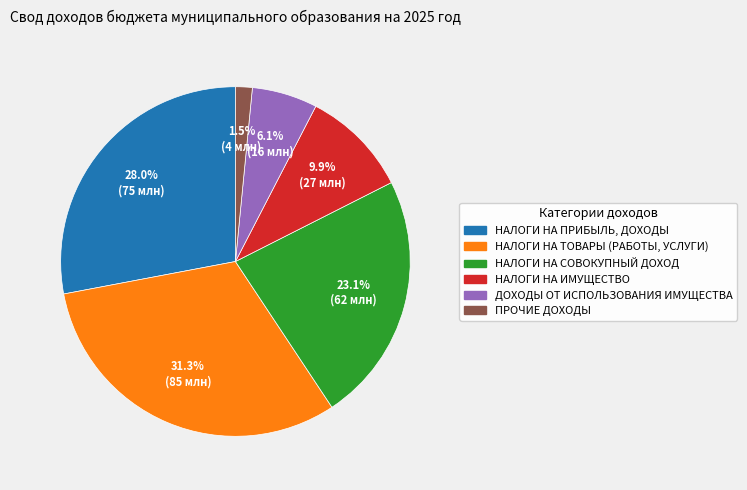

Is there any slice that represents more than half of the pie?

No